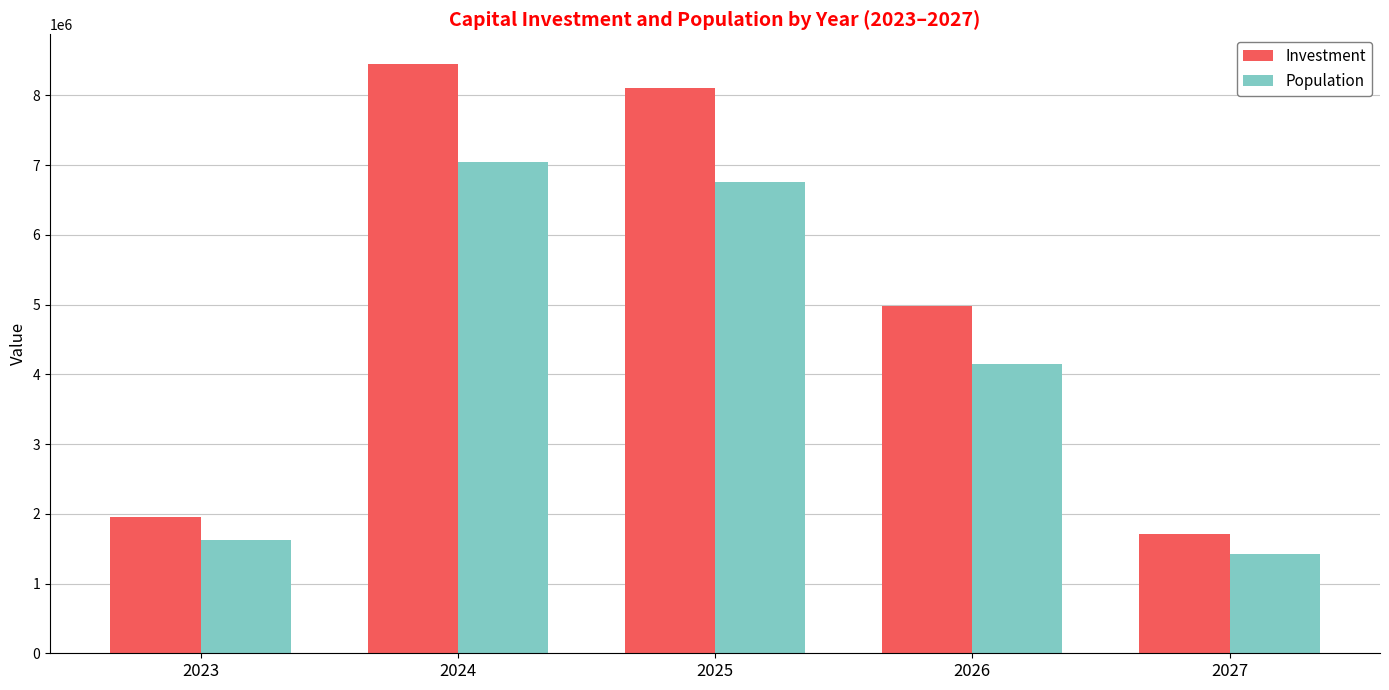

Count the number of data series in this chart.

2